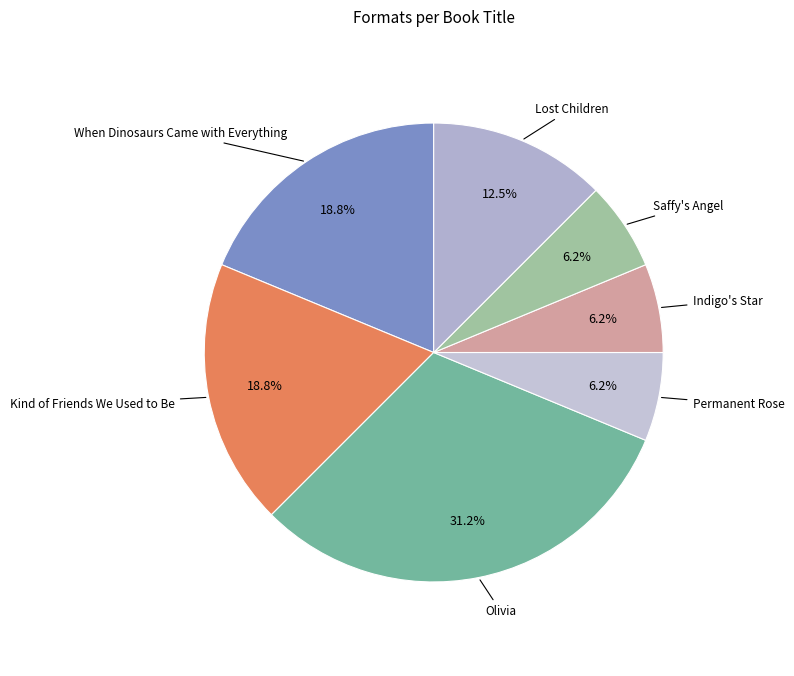

How many slices are in this pie chart?

7